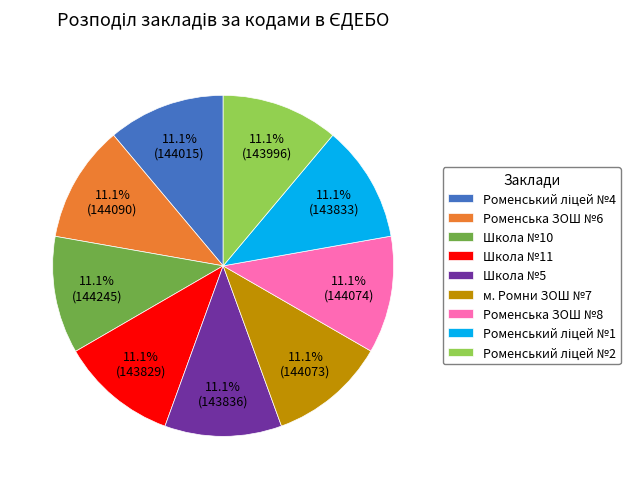

How much of the chart is everything except Школа №5?

88.9%